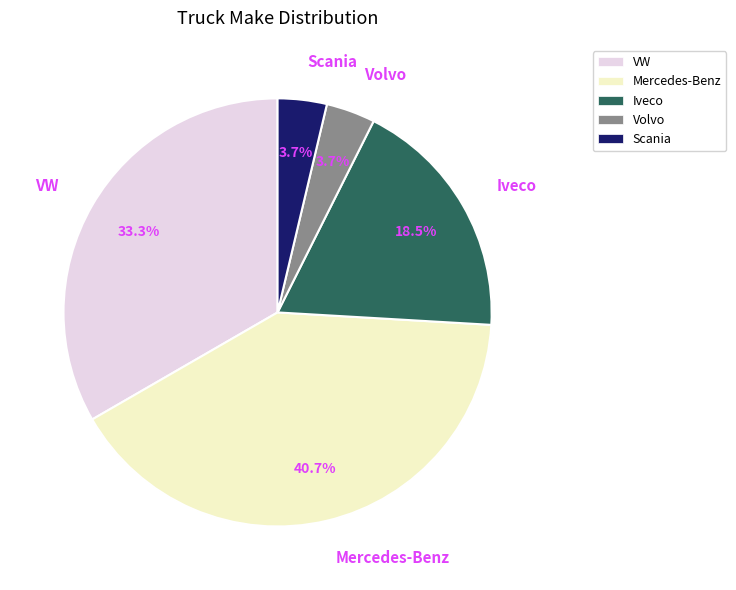

Which slice is the largest?

Mercedes-Benz